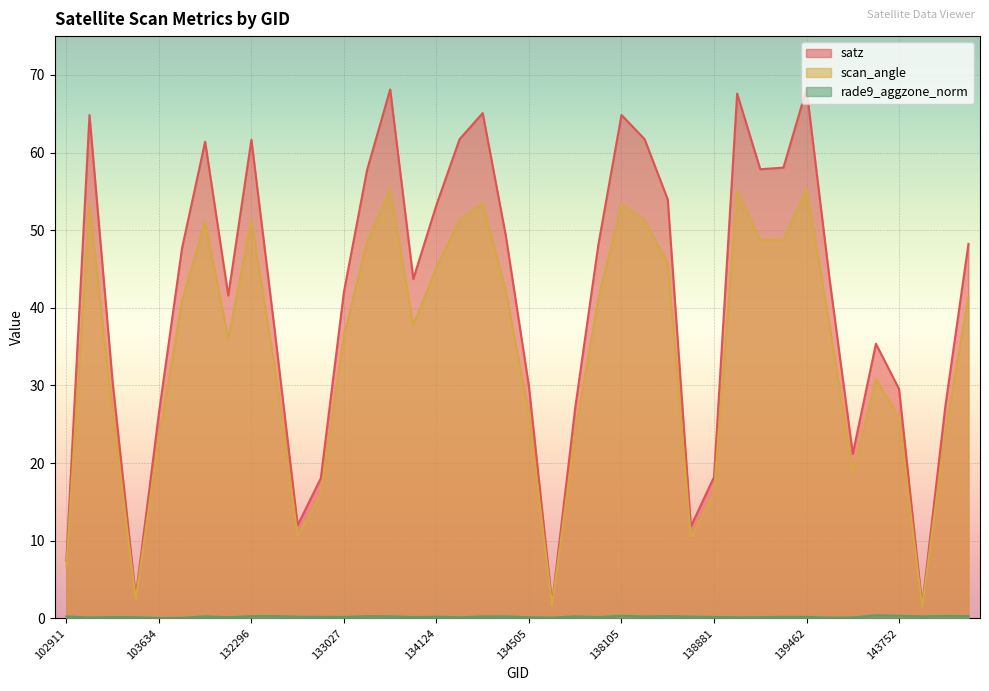

True or false: scan_angle and rade9_aggzone_norm intersect in this chart.

False